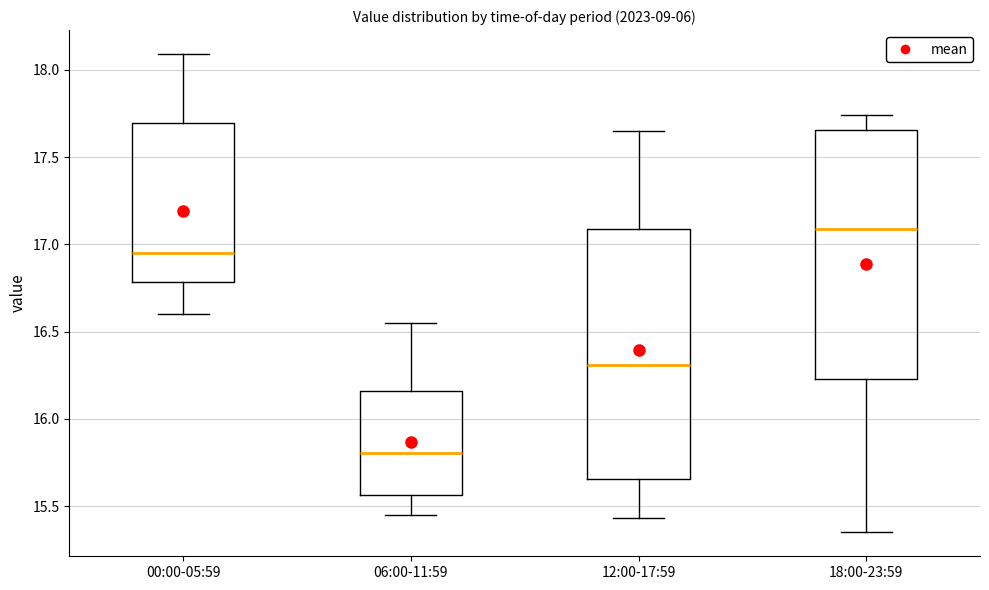

Where does the median line of the box for 00:00-05:59 sit on the y-axis? The values are not printed on the chart, so give them approximately, as read against the axis.

16.95